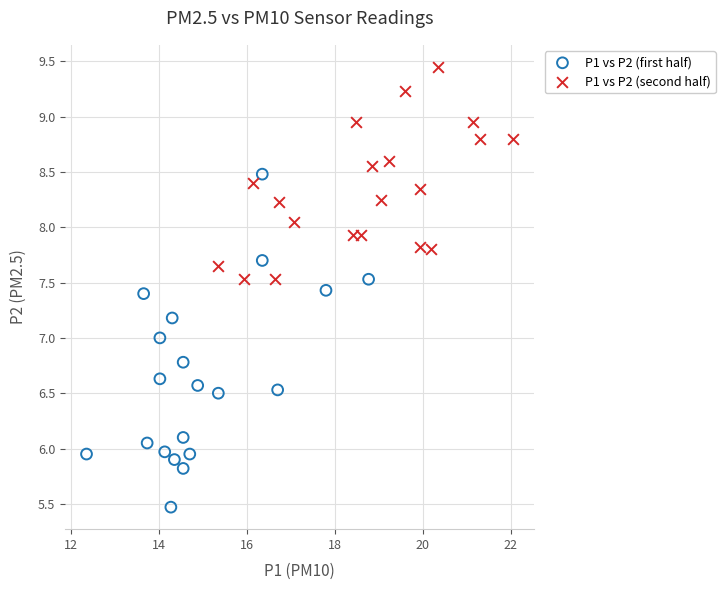

What are all the series names shown in the legend?

P1 vs P2 (first half), P1 vs P2 (second half)